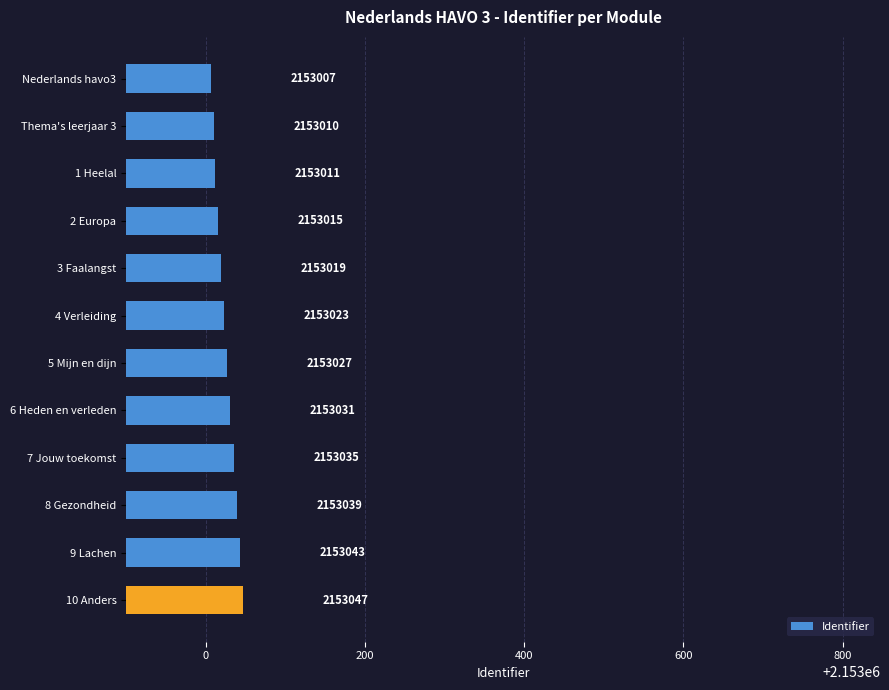

Where is the data nearest to the value 2153027?

5 Mijn en dijn